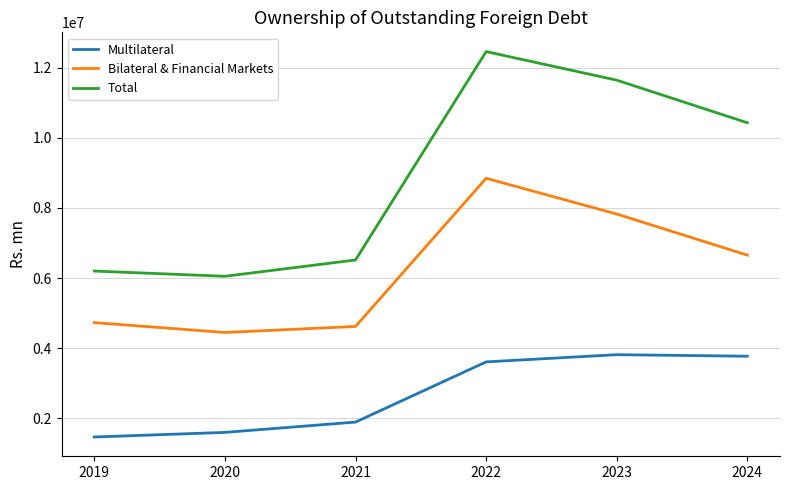

Count the number of categories in the chart.

6